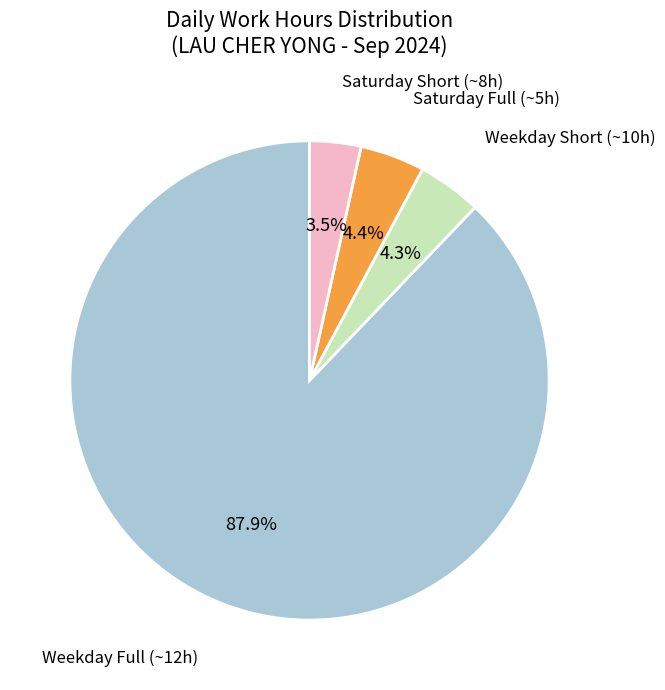

Is there a majority slice in this chart?

Yes